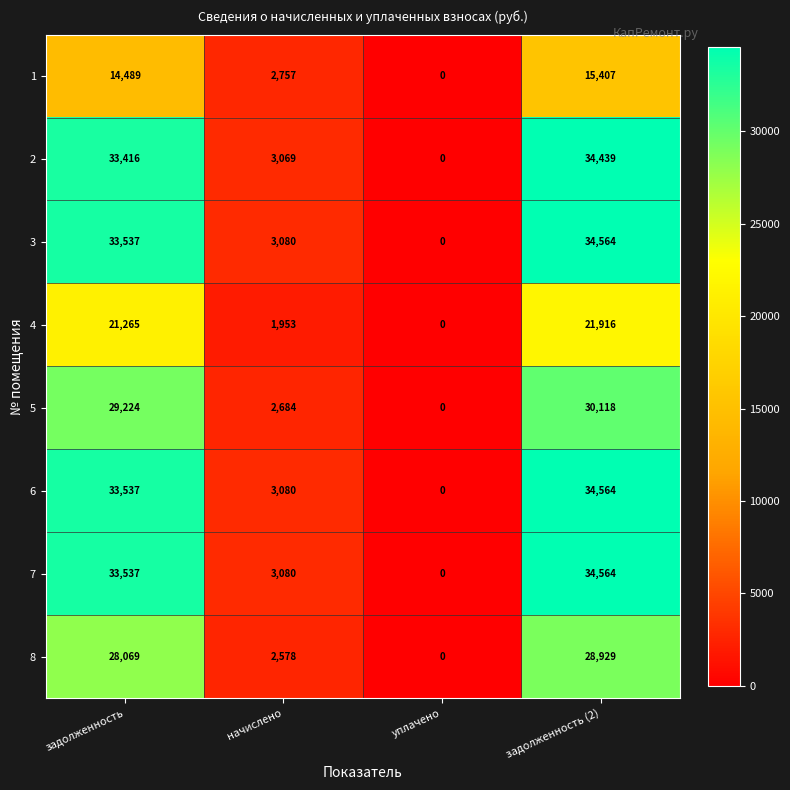

Count the number of categories in the chart.

4